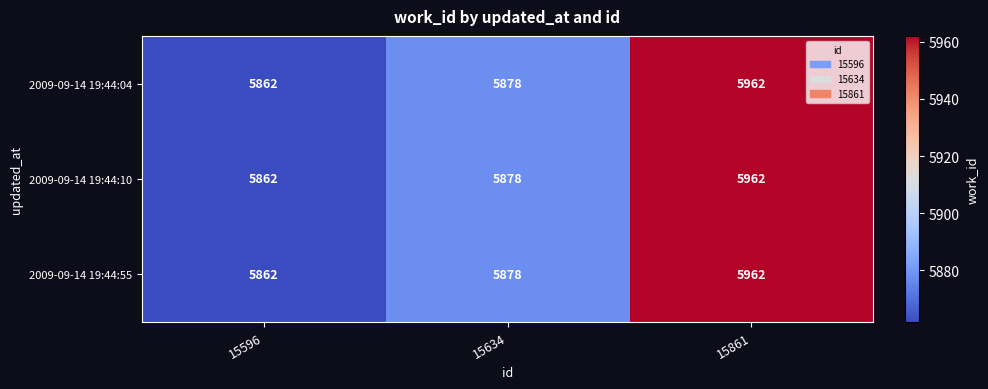

At which category is the sum across all series the highest?

15861